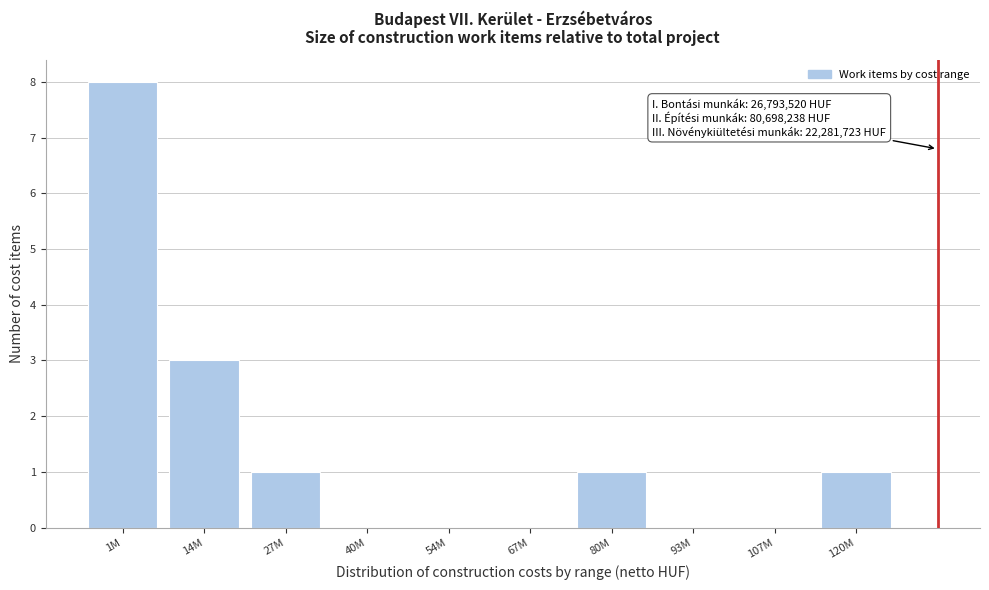

Reading left to right, list all the values displayed in this chart.

1M=8	14M=3	27M=1	40M=0	54M=0	67M=0	80M=1	93M=0	107M=0	120M=1